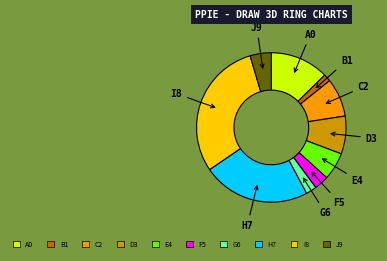

Which category has the biggest portion of the pie?

I8